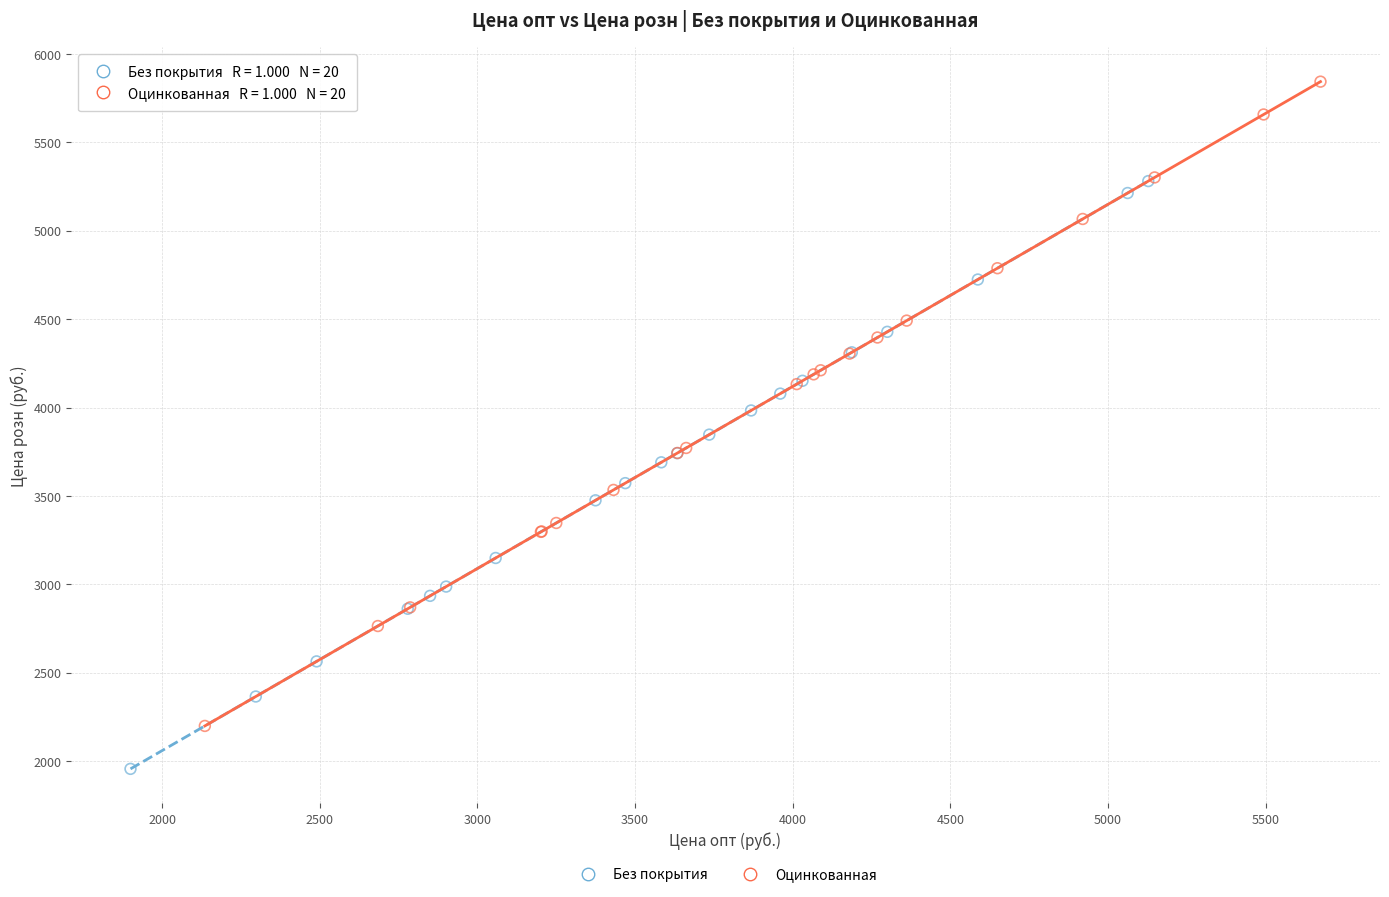

Which series contains the lowest Y value?

Без покрытия